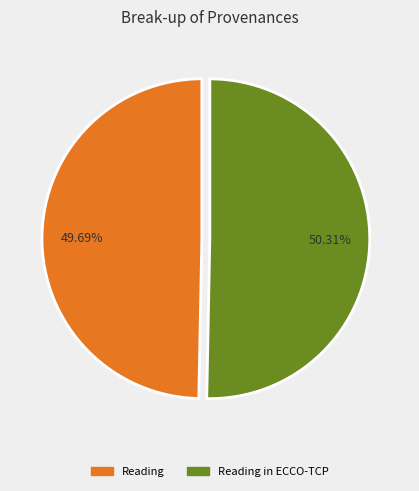

Which slice is the largest?

Reading in ECCO-TCP